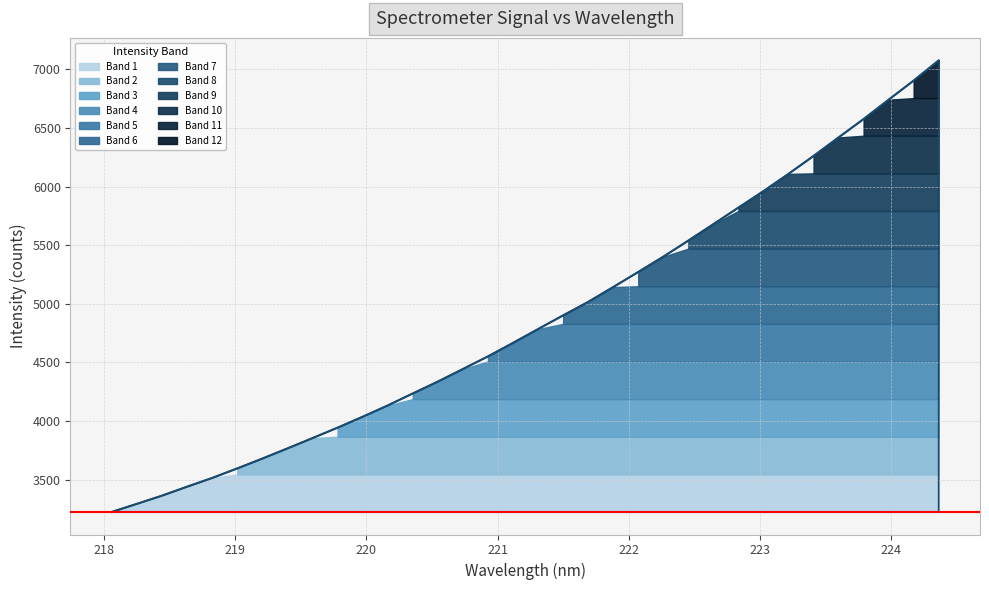

What is the difference between the second highest and minimum values?

3681.4